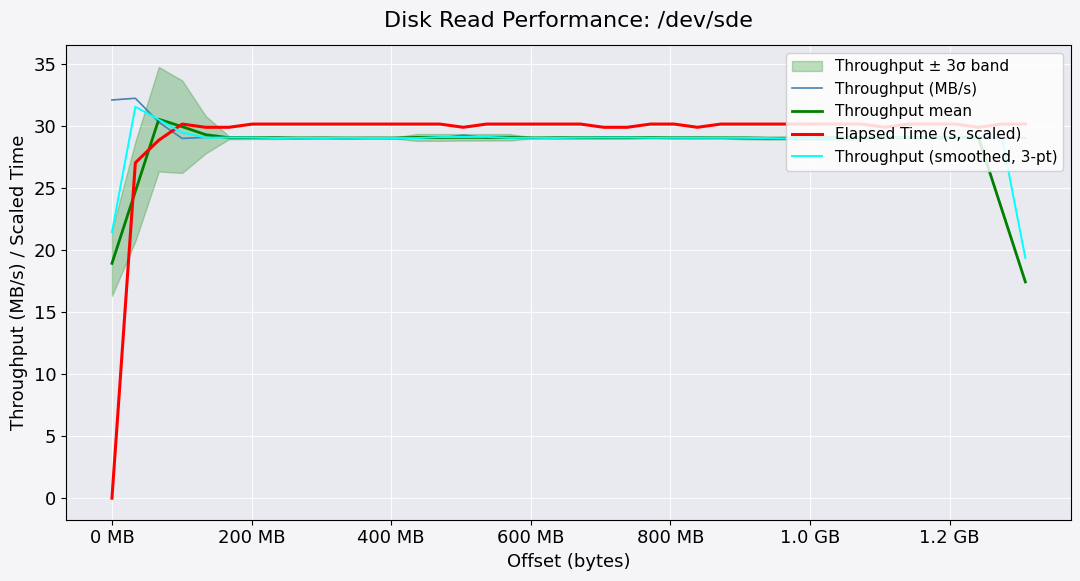

How many intersections are there between Elapsed Time (s, scaled) and Throughput (smoothed, 3-pt)?

1